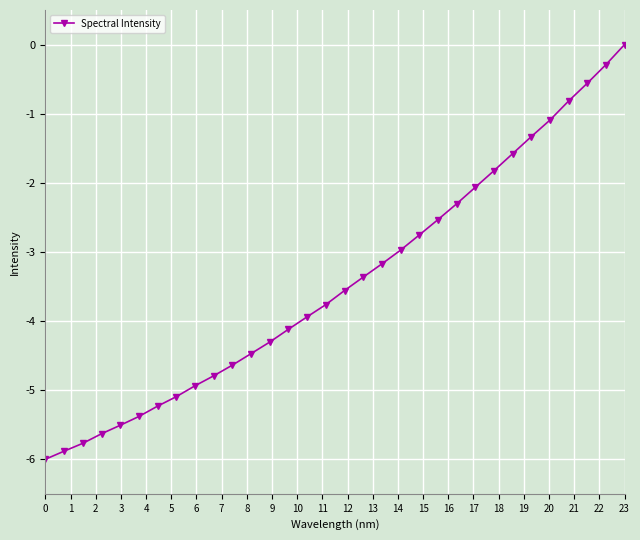

What is the difference between the second highest and minimum values?

5.7